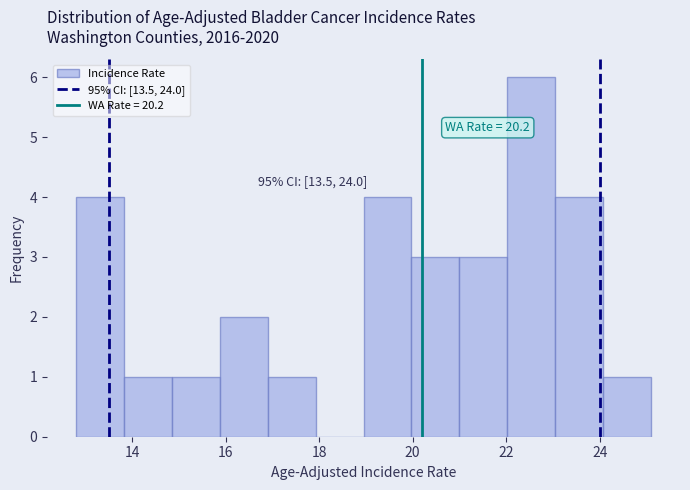

Over which range of the x-axis is the bar tallest?

22.0 to 23.0